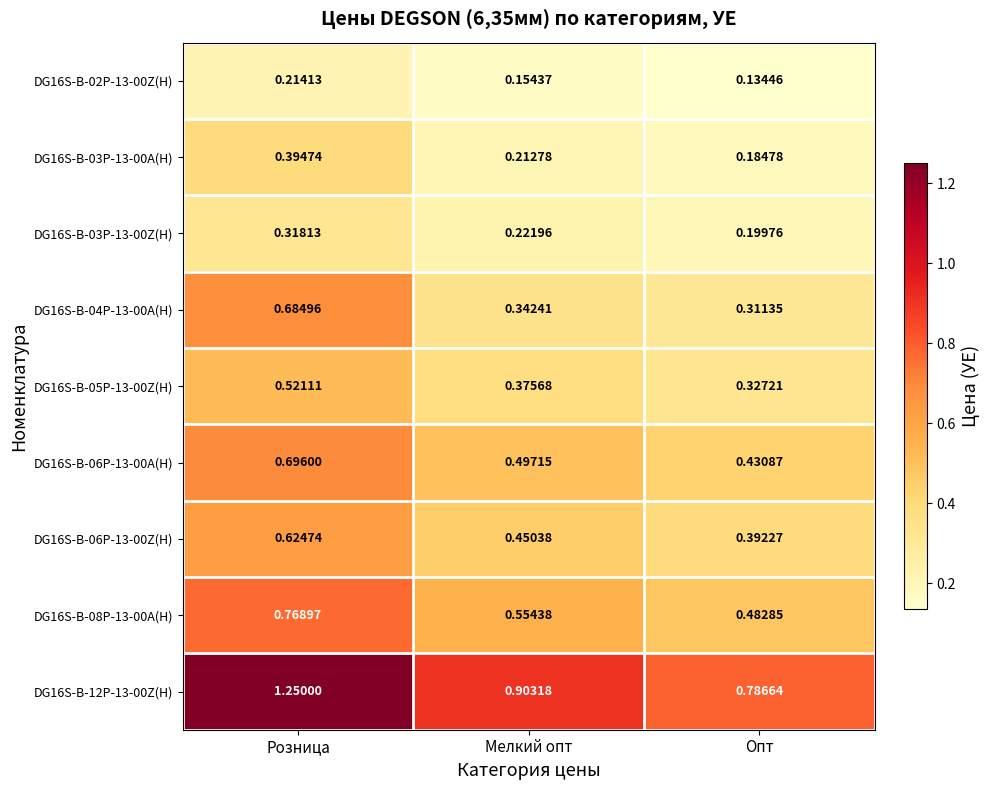

Which category has the lowest value in the DG16S-B-05P-13-00Z(H) series?

Опт